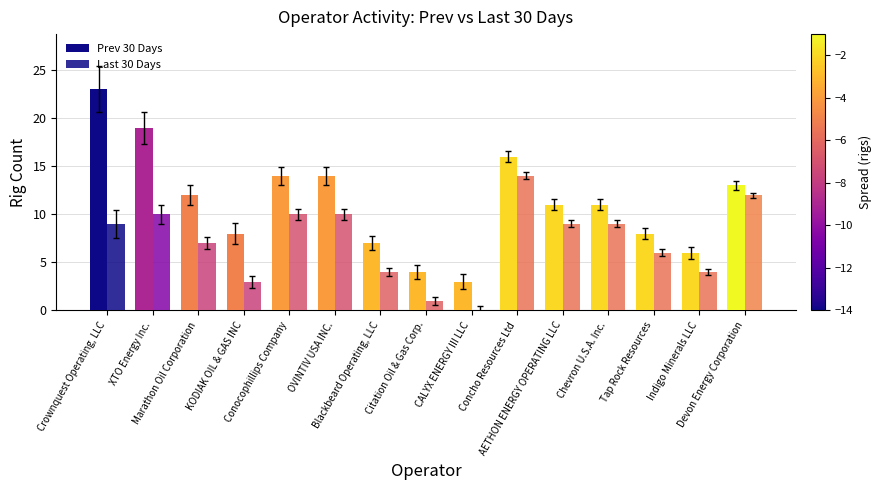

Read the Last 30 Days value at Marathon Oil Corporation, to the nearest 10.

10